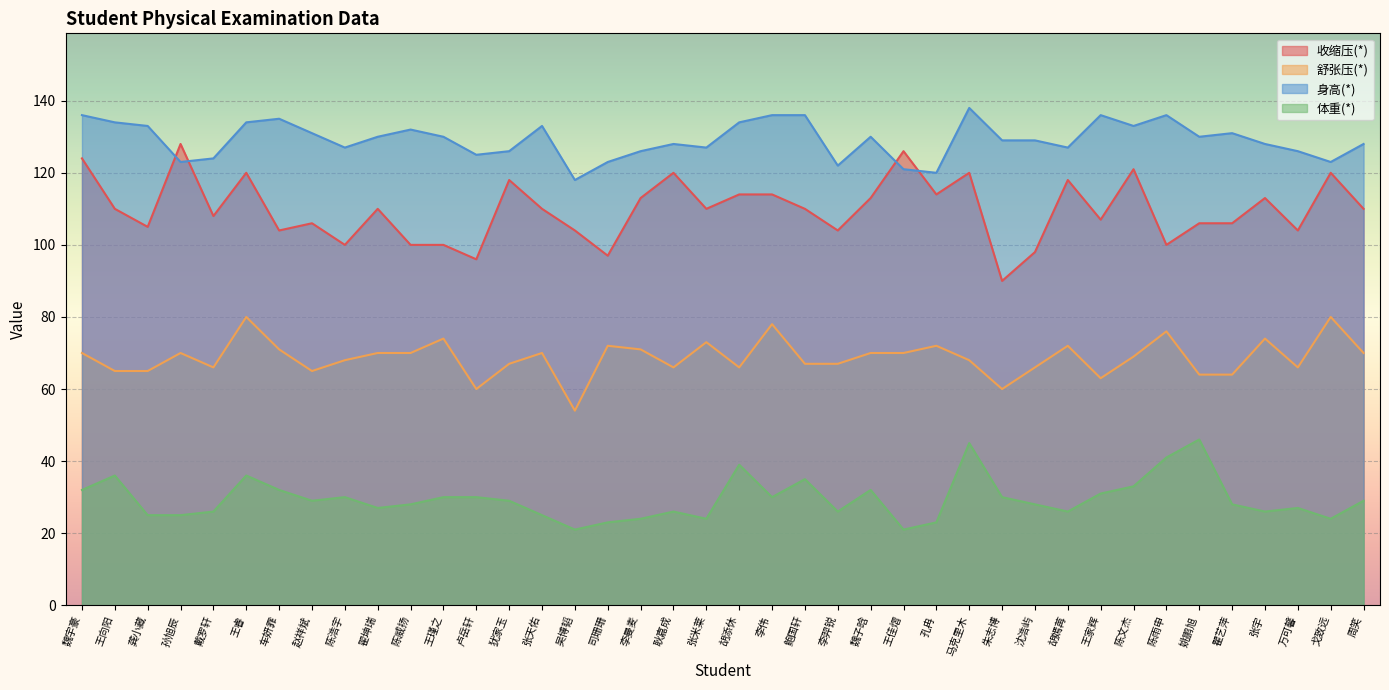

Is it true that 舒张压(*) equals 69 at 陈文杰?

True